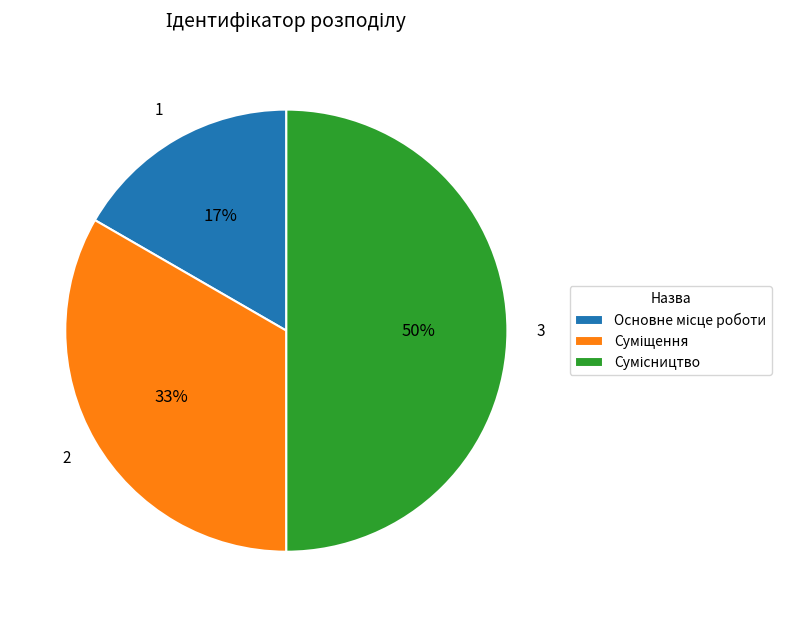

To the nearest percent, what is the difference between the largest and smallest slice percentages?

33%